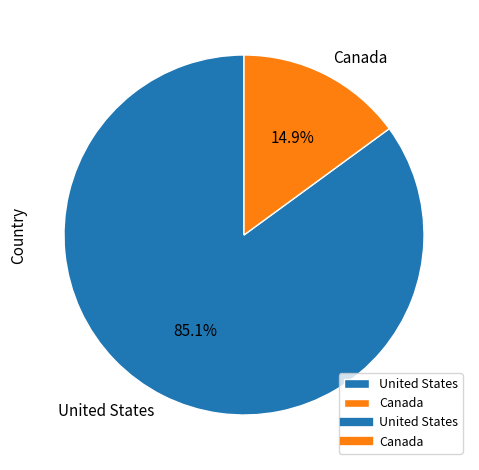

What is the majority slice?

United States